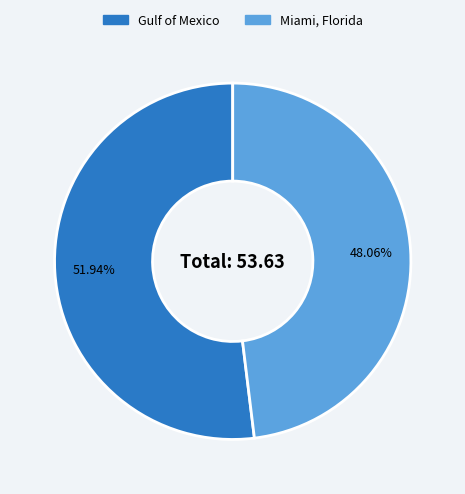

How many segments does this pie chart have?

2